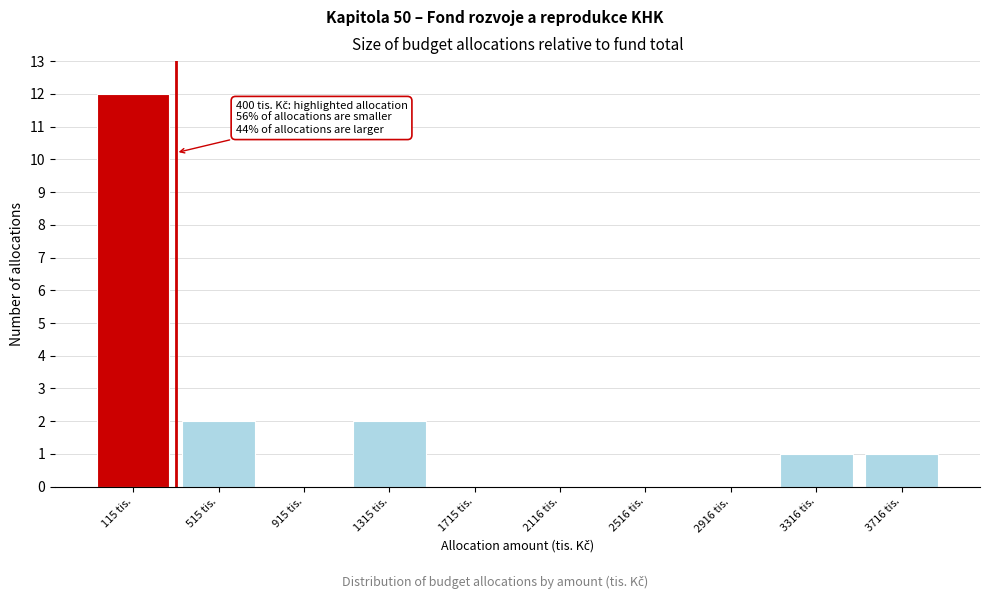

Reading left to right, extract all data points from this chart.

115 tis.=12	515 tis.=2	915 tis.=0	1315 tis.=2	1715 tis.=0	2116 tis.=0	2516 tis.=0	2916 tis.=0	3316 tis.=1	3716 tis.=1